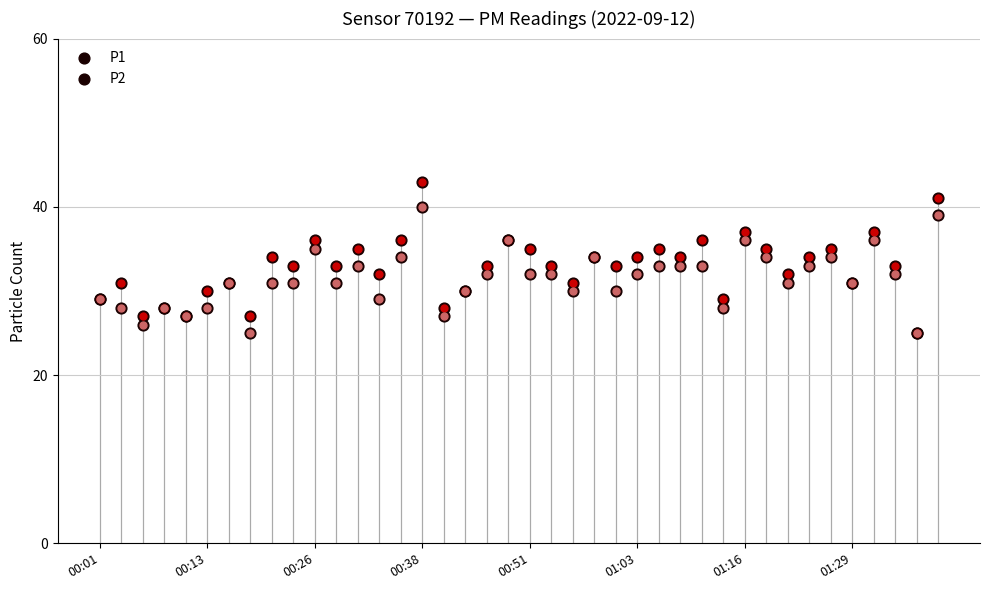

Which series has the widest spread of Y values?

P1